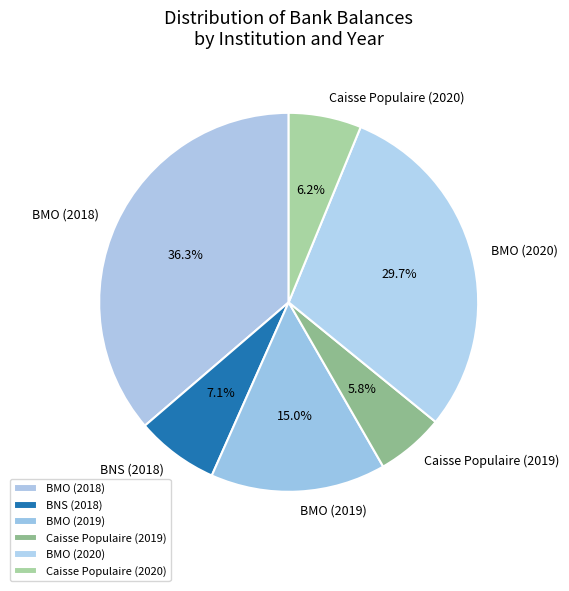

Which category has the biggest portion of the pie?

BMO (2018)